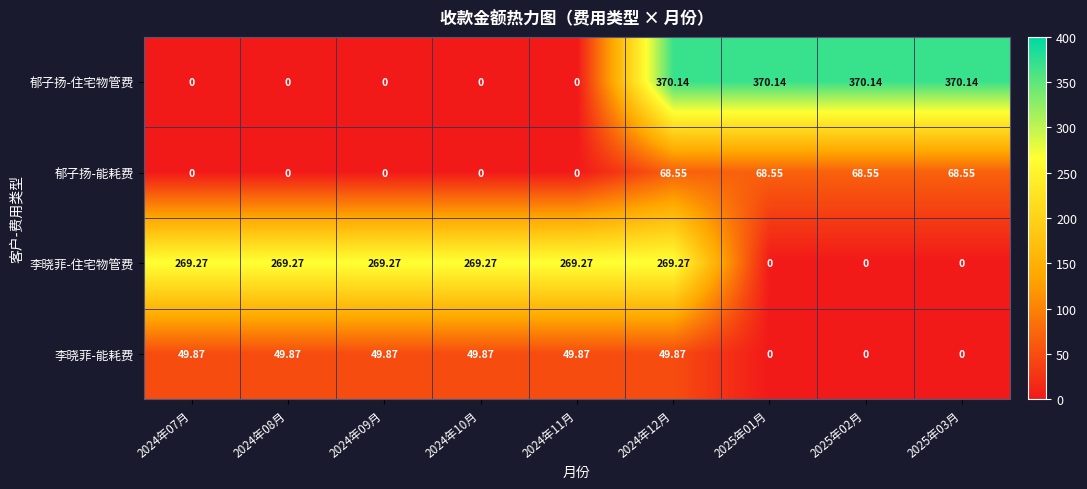

Is the value of 李晓菲-能耗费 at 2024年11月 greater than the value of 李晓菲-住宅物管费 at 2024年11月?

No